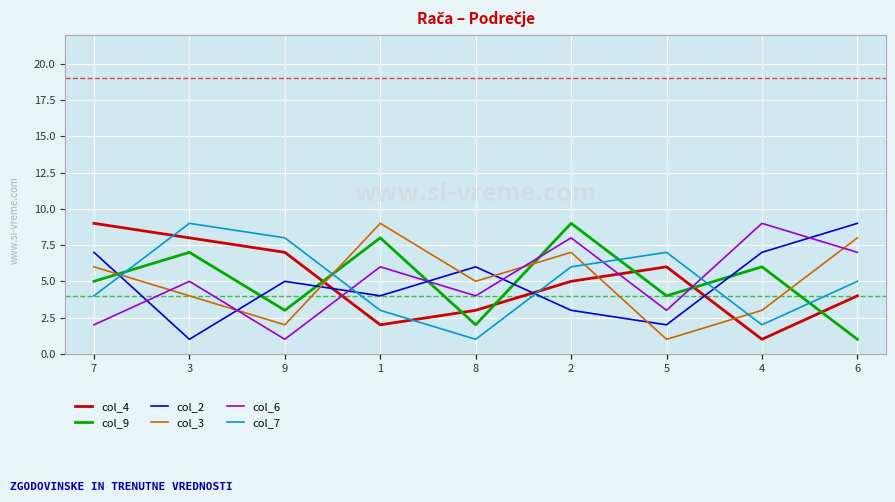

What are all the series names shown in the legend?

col_4, col_9, col_2, col_3, col_6, col_7